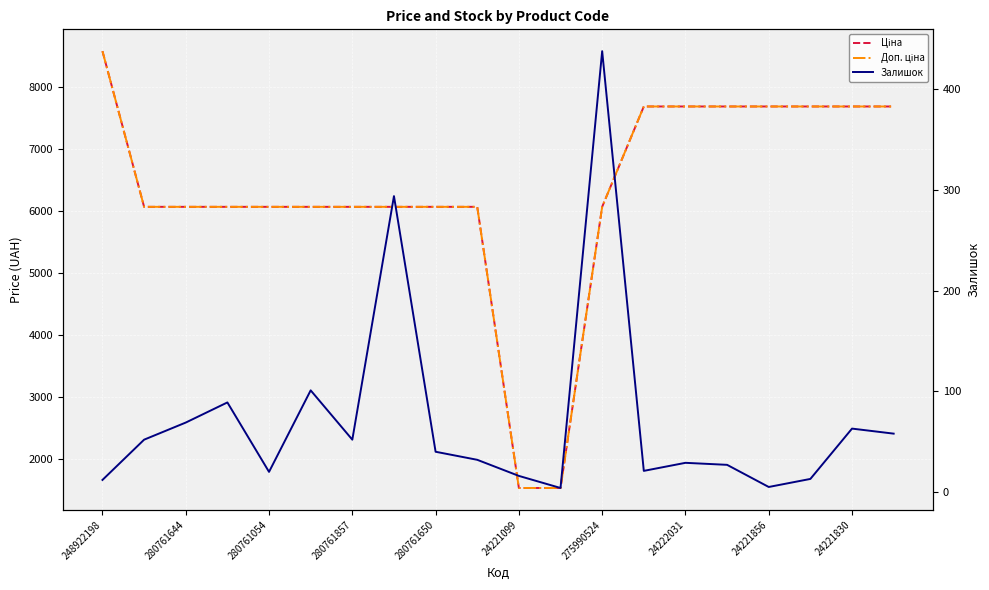

At how many categories does at least one series exceed 2411?

18